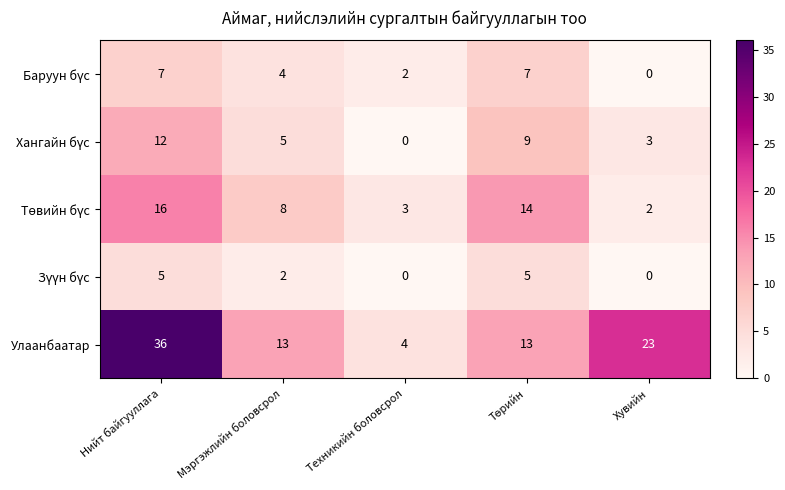

At which category is the sum across all series the highest?

Нийт байгууллага